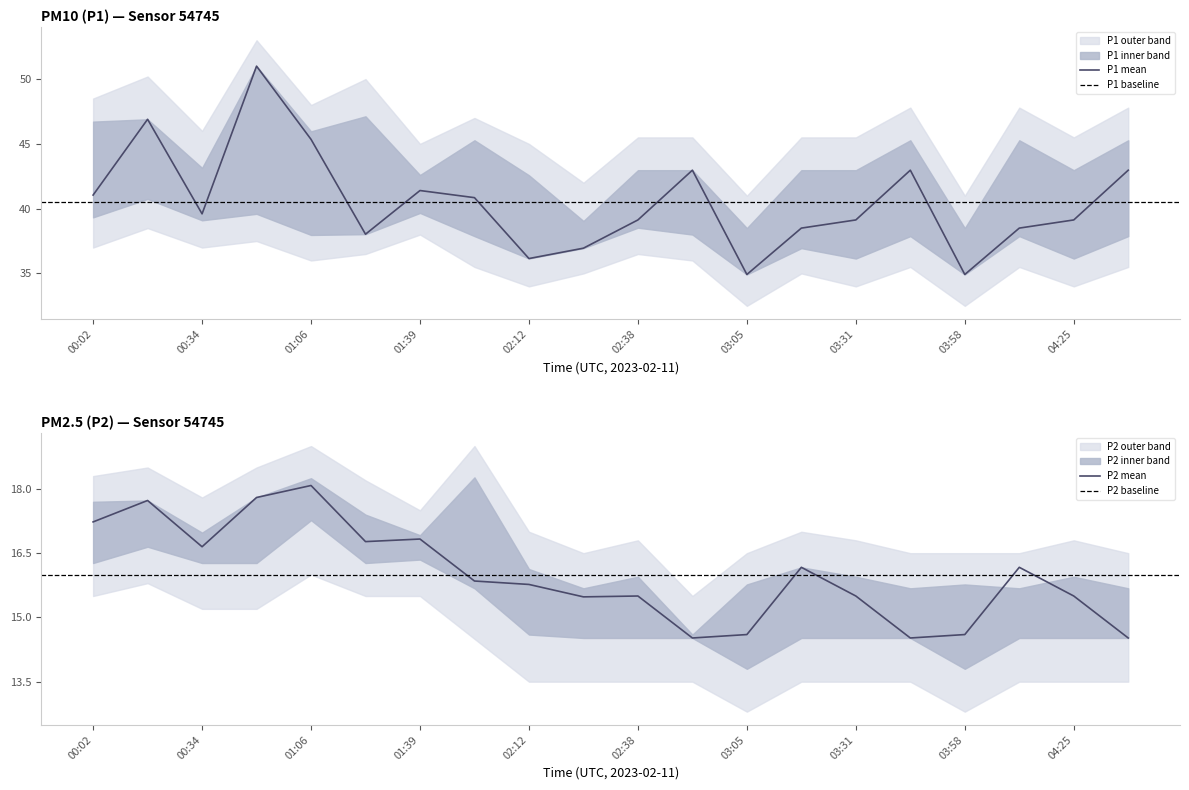

What position from the right is 04:11?

3